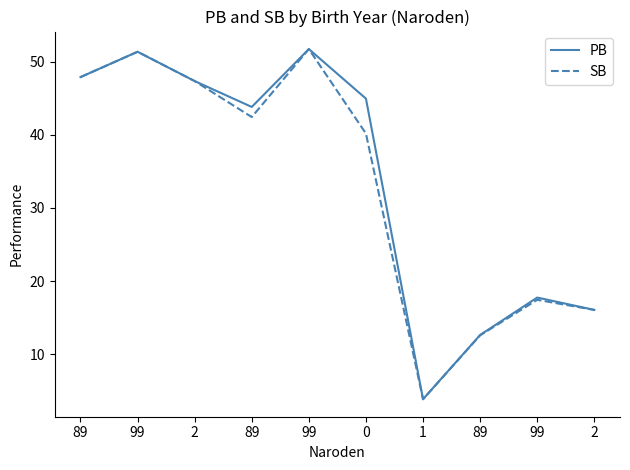

At 2, list the series in order from smallest to largest.

PB, SB